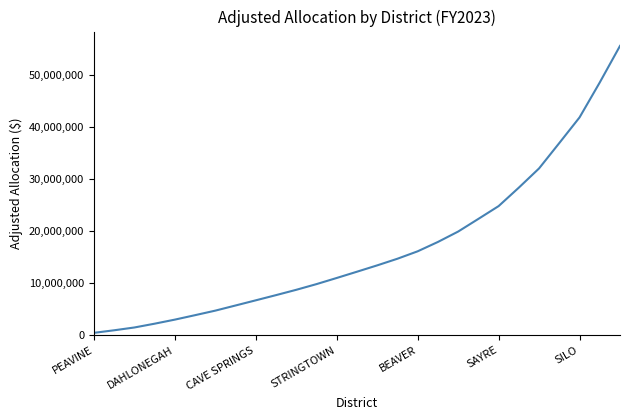

What is the maximum value shown in the chart?

55623156.5